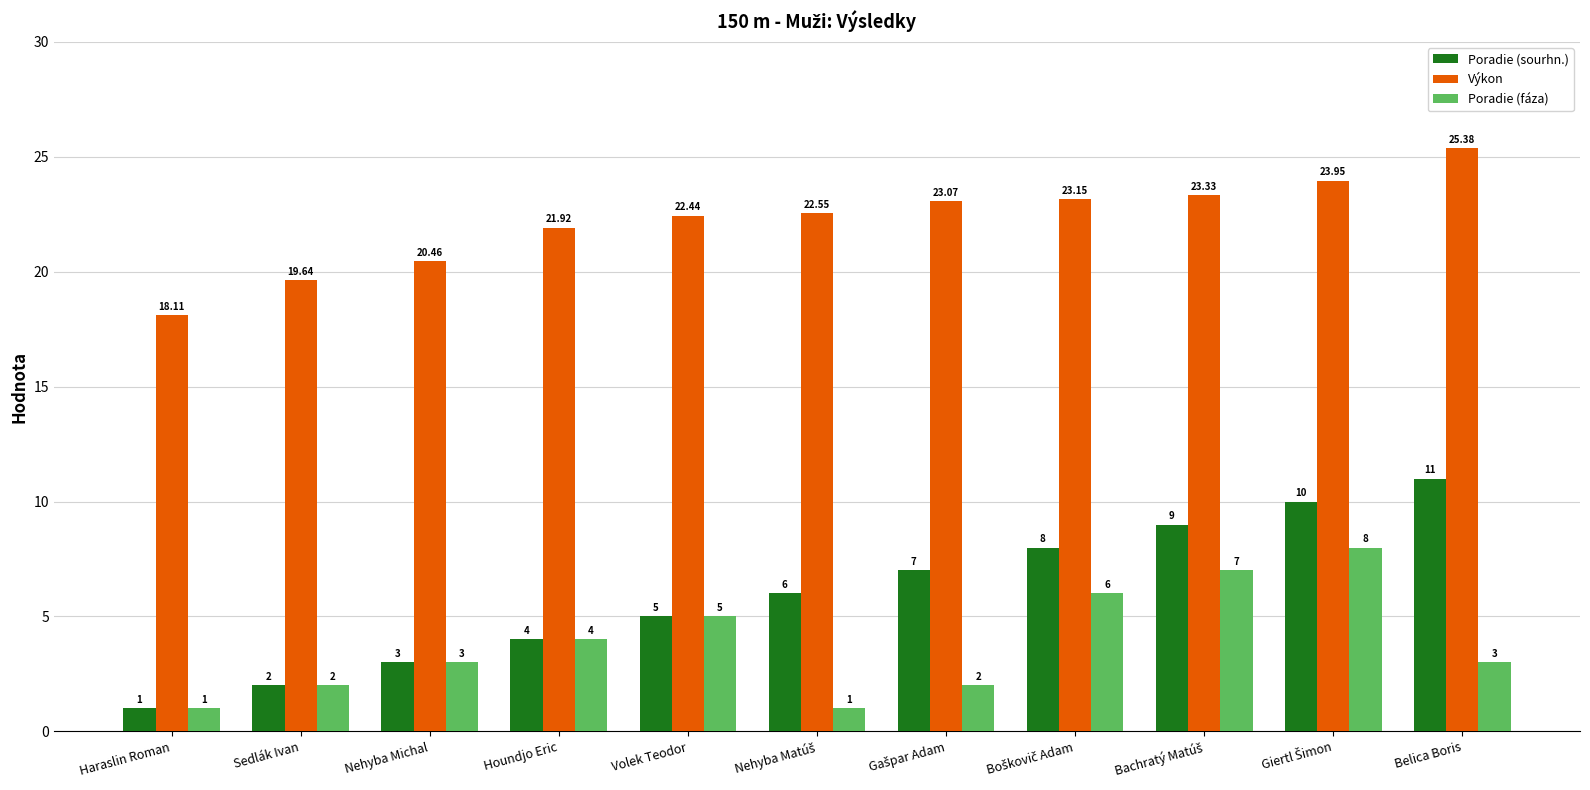

At how many categories does at least one series exceed 11?

11